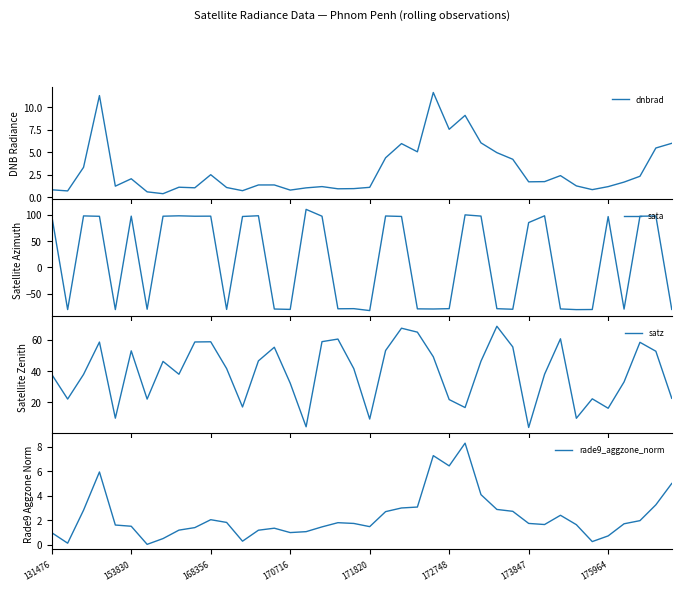

What is the lowest value of the dnbrad series?

0.4